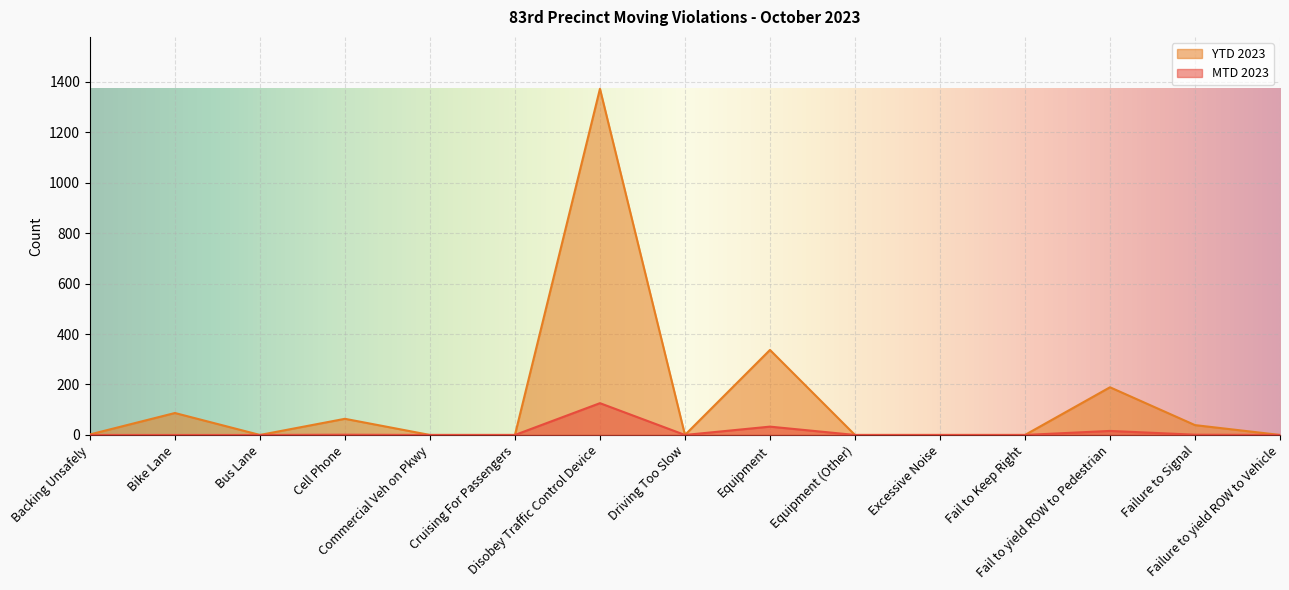

What is the difference between the maximum and second lowest values in the YTD 2023 series?

1372